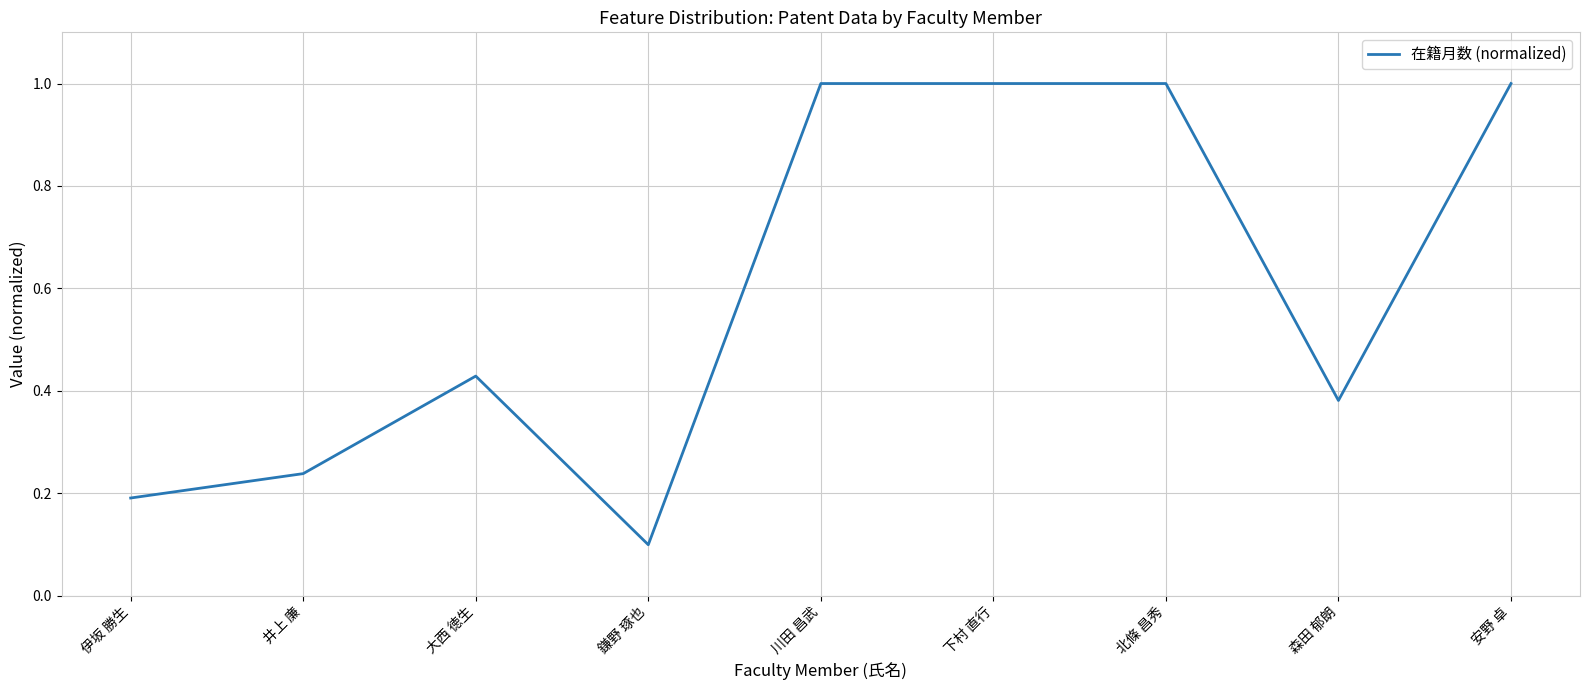

The value at 北條 昌秀 is 1.5. True or false?

False